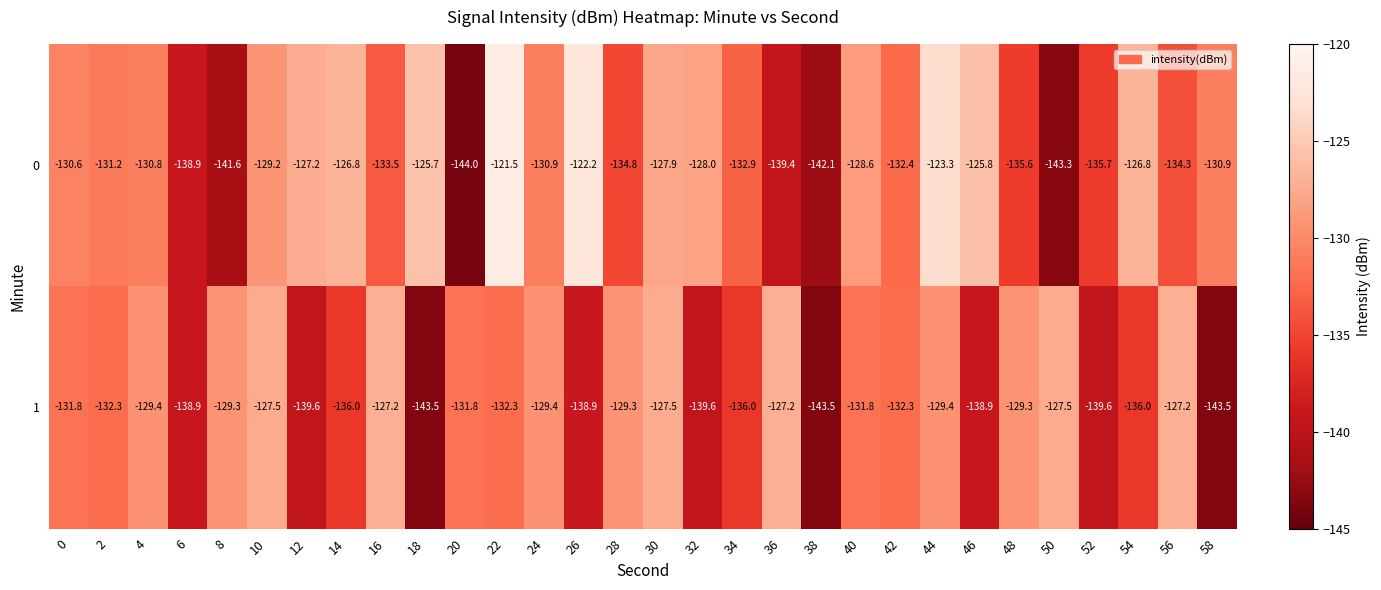

List the series in order of their overall mean, lowest first.

1, 0